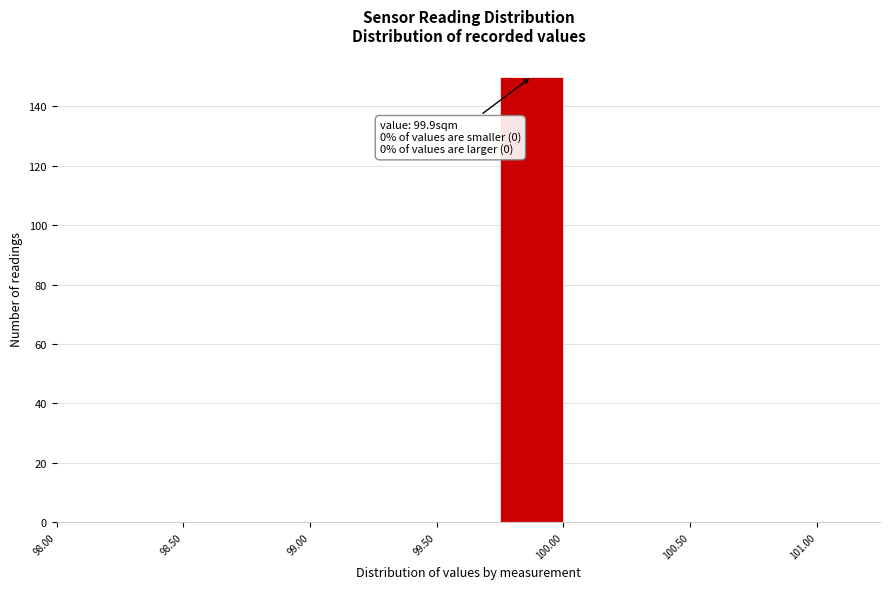

Over which range of the x-axis is the bar tallest?

99.75 to 100.00